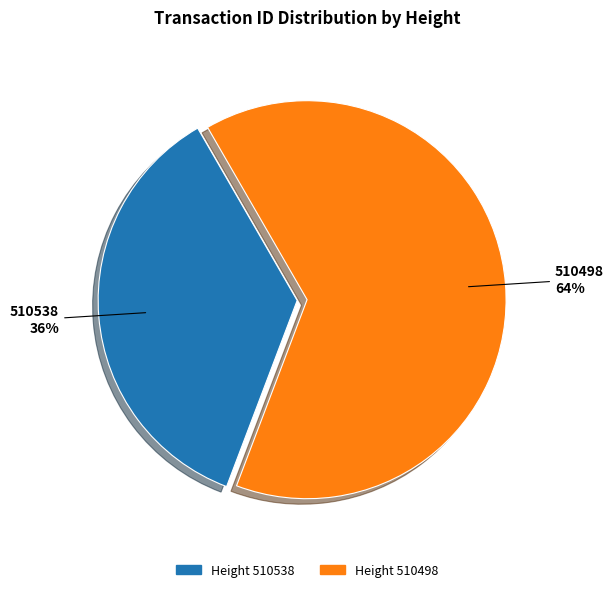

Is 510538 the majority of the pie?

No